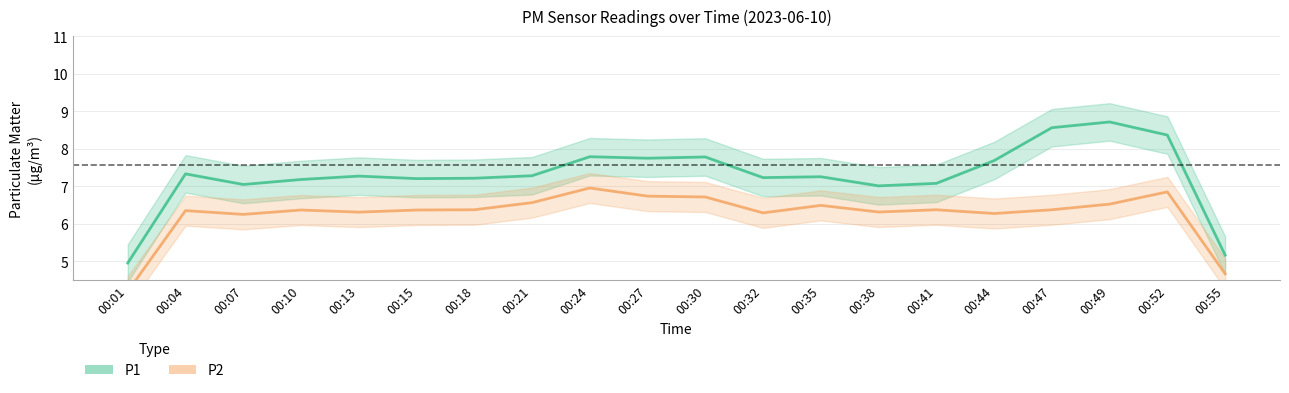

In P1, how many points are lower than both neighbors (excluding endpoints)?

5